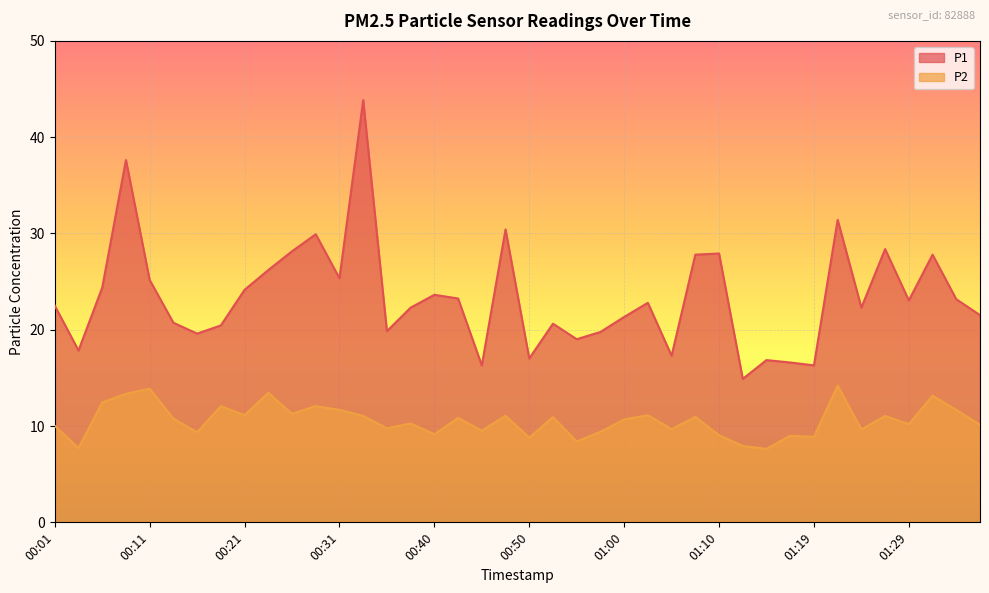

True or false: P1 has more than 0 interior local peaks.

True